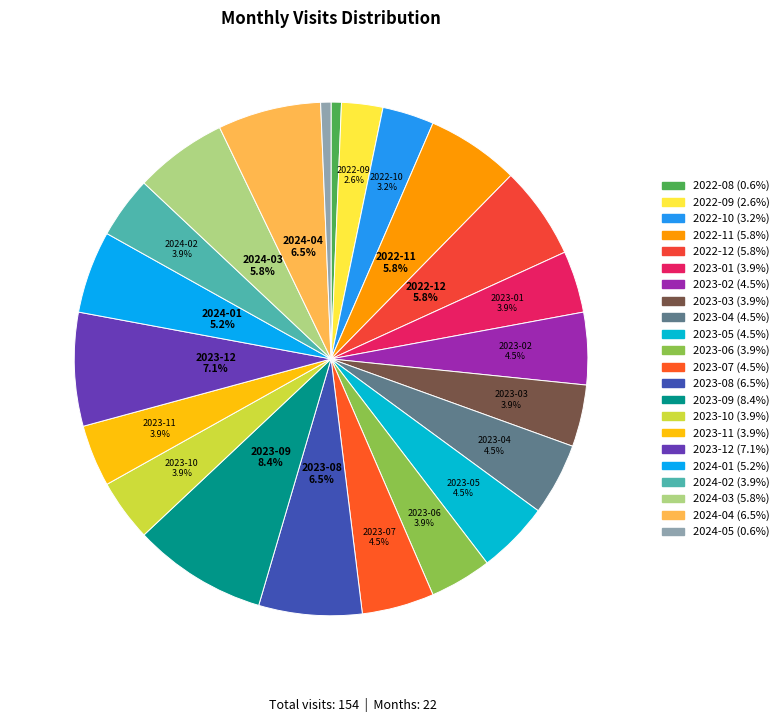

To the nearest percent, what is the difference between the largest and smallest slice percentages?

8%